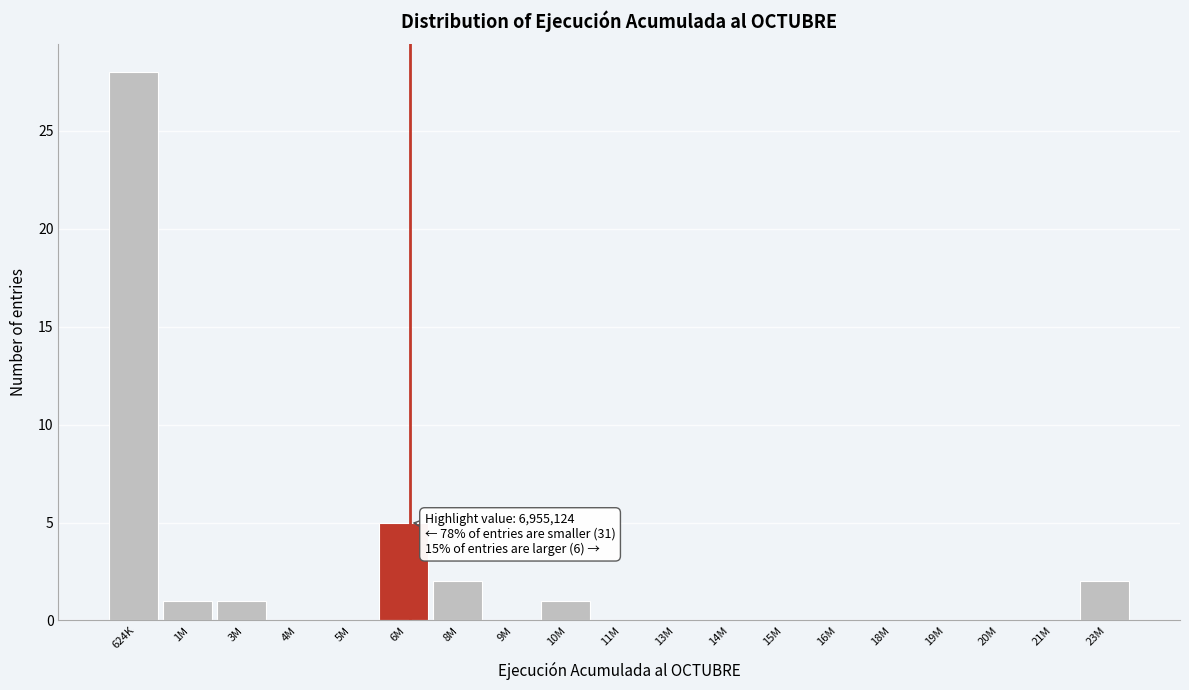

Reading right to left, extract all data points from this chart.

23M=2	21M=0	20M=0	19M=0	18M=0	16M=0	15M=0	14M=0	13M=0	11M=0	10M=1	9M=0	8M=2	6M=5	5M=0	4M=0	3M=1	1M=1	624K=28